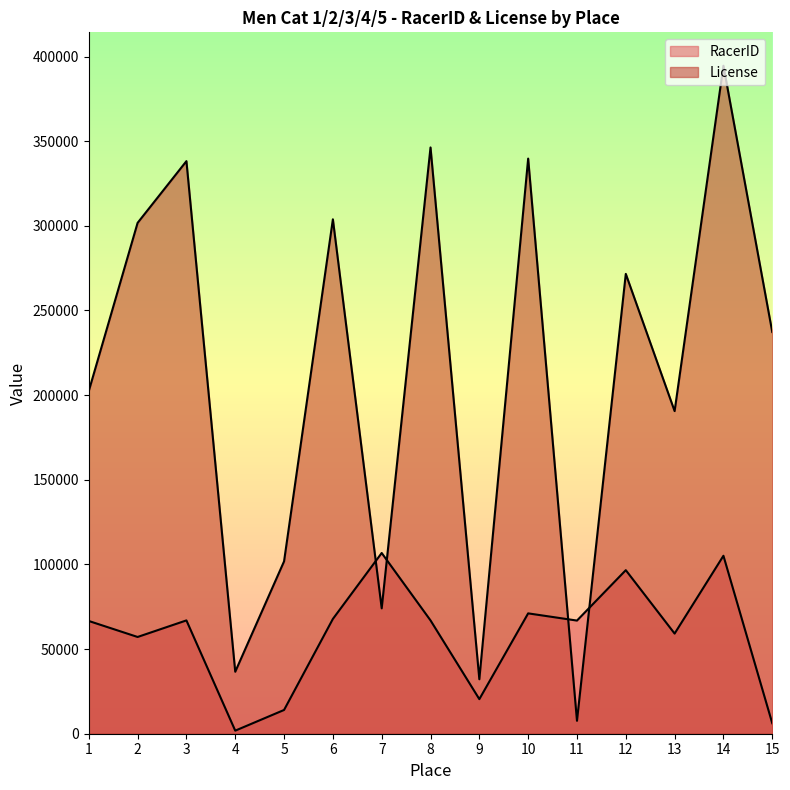

What is the sum of the License values at 10 and 5?

441538